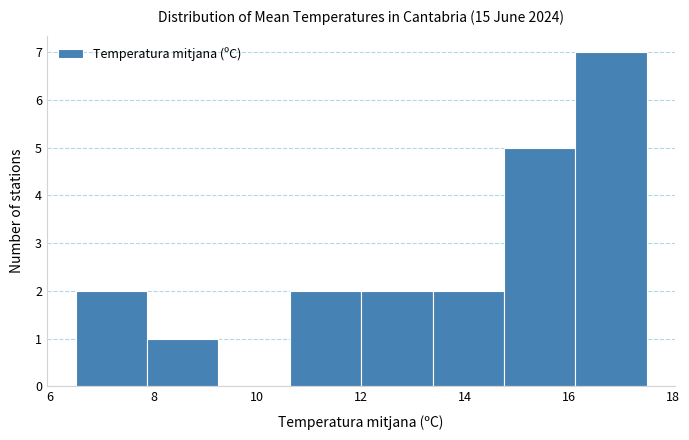

Reading left to right, list every bar in this chart as the range it spans on the x-axis followed by its height. Neither the bar edges nor the heights are printed on the chart, so give them approximately, as read against the axes.

6.6 to 7.8: 2
7.8 to 9.2: 1
9.2 to 10.6: 0
10.6 to 12.0: 2
12.0 to 13.4: 2
13.4 to 14.8: 2
14.8 to 16.2: 5
16.2 to 17.6: 7